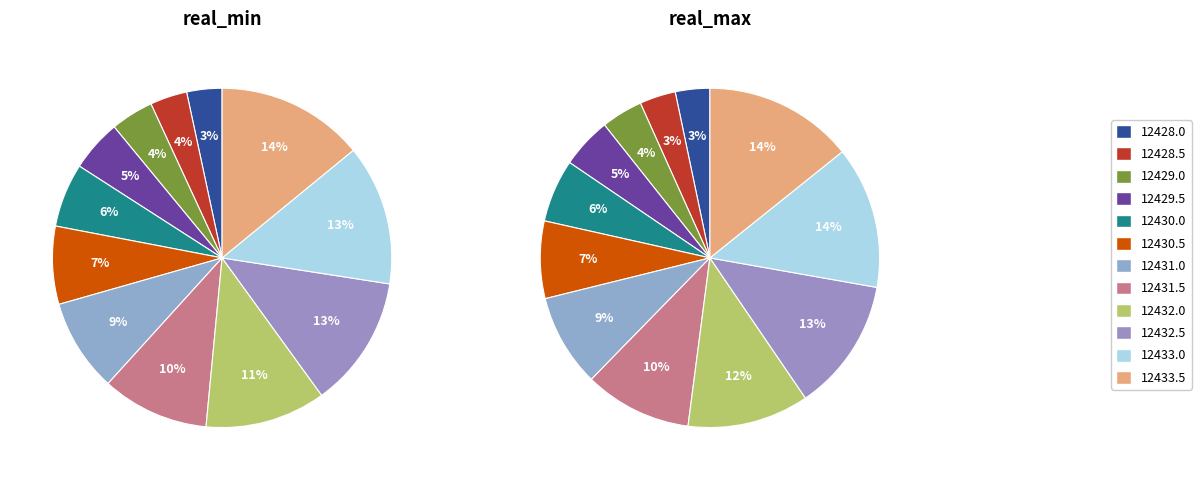

Which category has the smallest portion of the pie?

12428.0